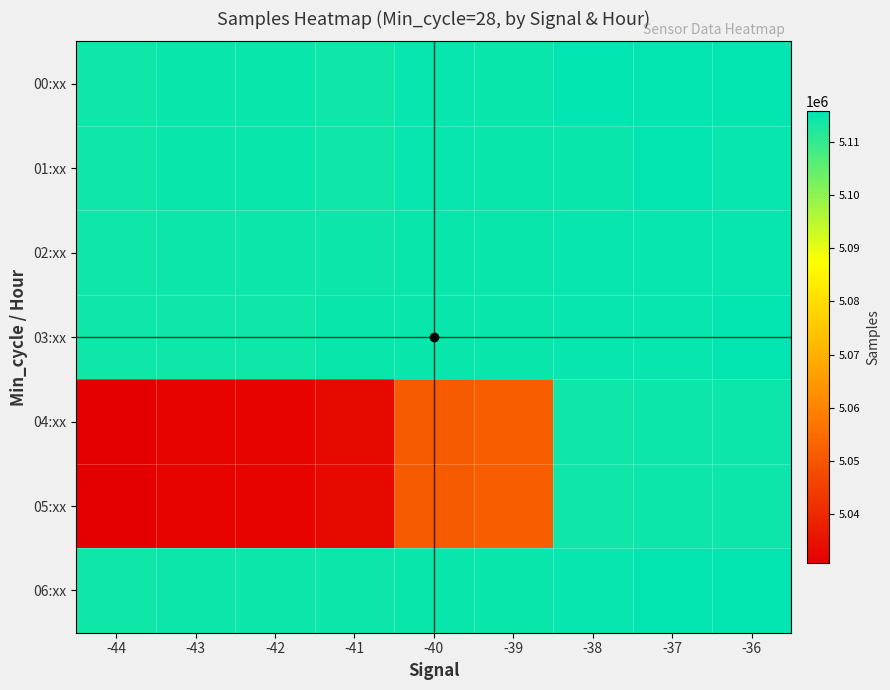

Reading left to right, extract all data points from this chart.

00:xx: -44=5113902	-43=5114584	-42=5114828	-41=5113952	-40=5114853	-39=5114677	-38=5115827	-37=5115445	-36=5115215
01:xx: -44=5113902	-43=5114584	-42=5114828	-41=5113952	-40=5114853	-39=5114677	-38=5114680	-37=5115431	-36=5115102
02:xx: -44=5113869	-43=5114272	-42=5114482	-41=5114497	-40=5114593	-39=5114786	-38=5115019	-37=5115042	-36=5115047
03:xx: -44=5113902	-43=5114063	-42=5114098	-41=5114522	-40=5114558	-39=5114677	-38=5115020	-37=5115080	-36=5115213
04:xx: -44=5030785	-43=5031500	-42=5031655	-41=5032982	-40=5051169	-39=5051438	-38=5113869	-37=5114272	-36=5114482
05:xx: -44=5030785	-43=5031500	-42=5031655	-41=5032982	-40=5051169	-39=5051438	-38=5114063	-37=5114272	-36=5114482
06:xx: -44=5113902	-43=5114272	-42=5114482	-41=5114497	-40=5114593	-39=5114786	-38=5115019	-37=5115213	-36=5115368